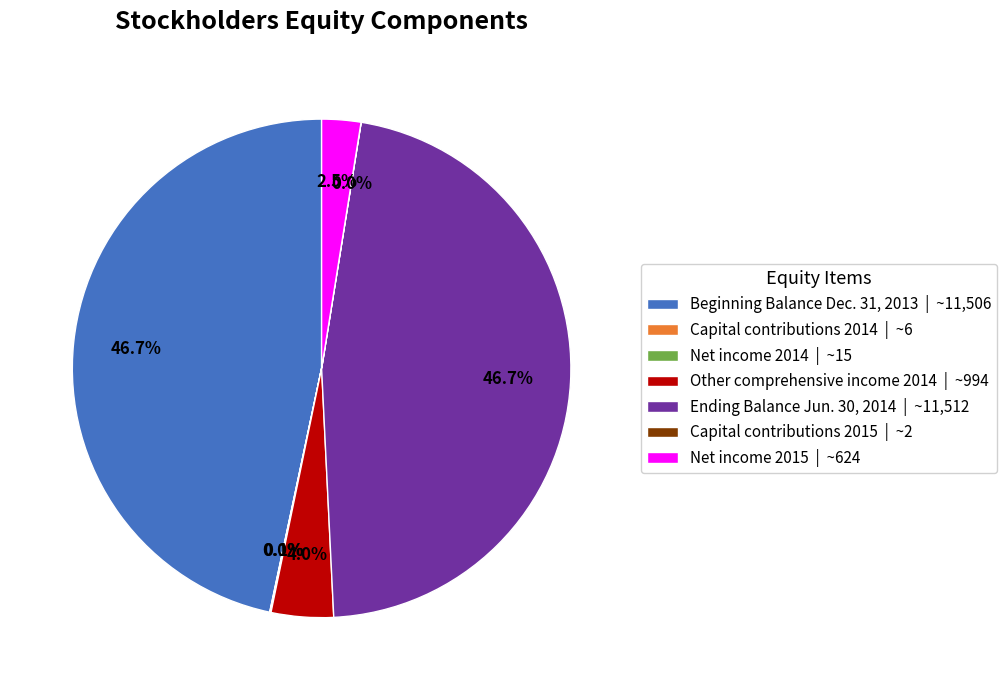

What percentage is NOT represented by Net income 2015 | ~624?

97.5%